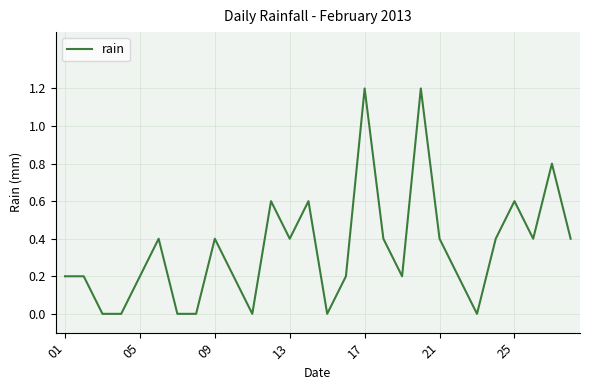

What is the difference between the maximum and minimum values?

1.2